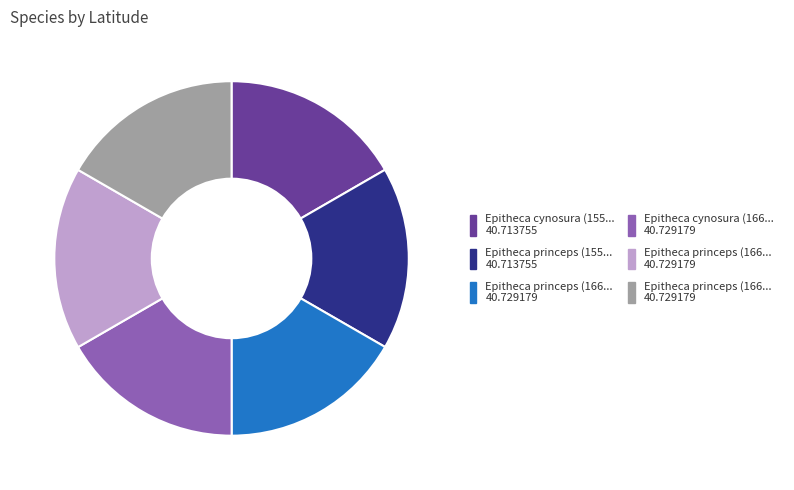

Is there a majority slice in this chart?

No